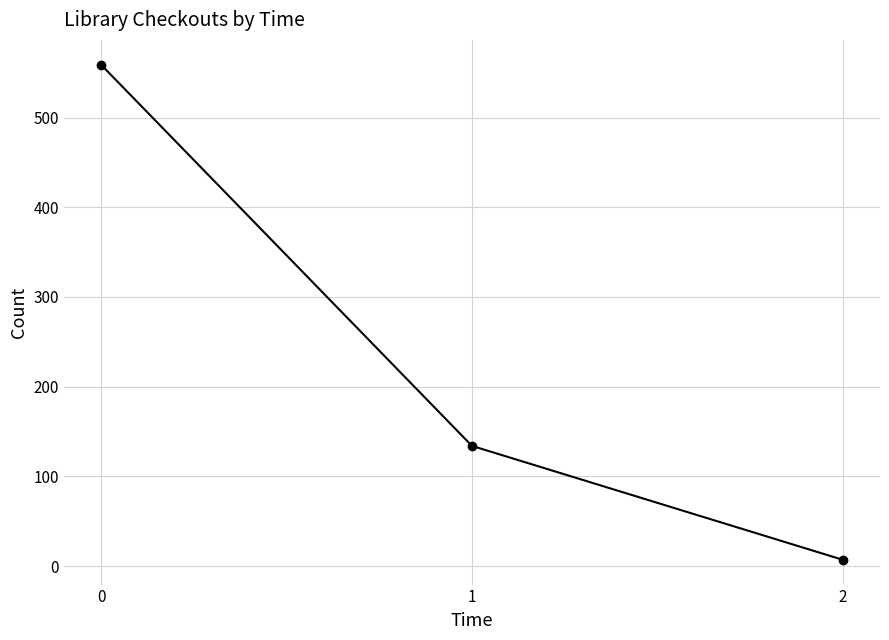

What is the value of the 3rd point from the left?

7